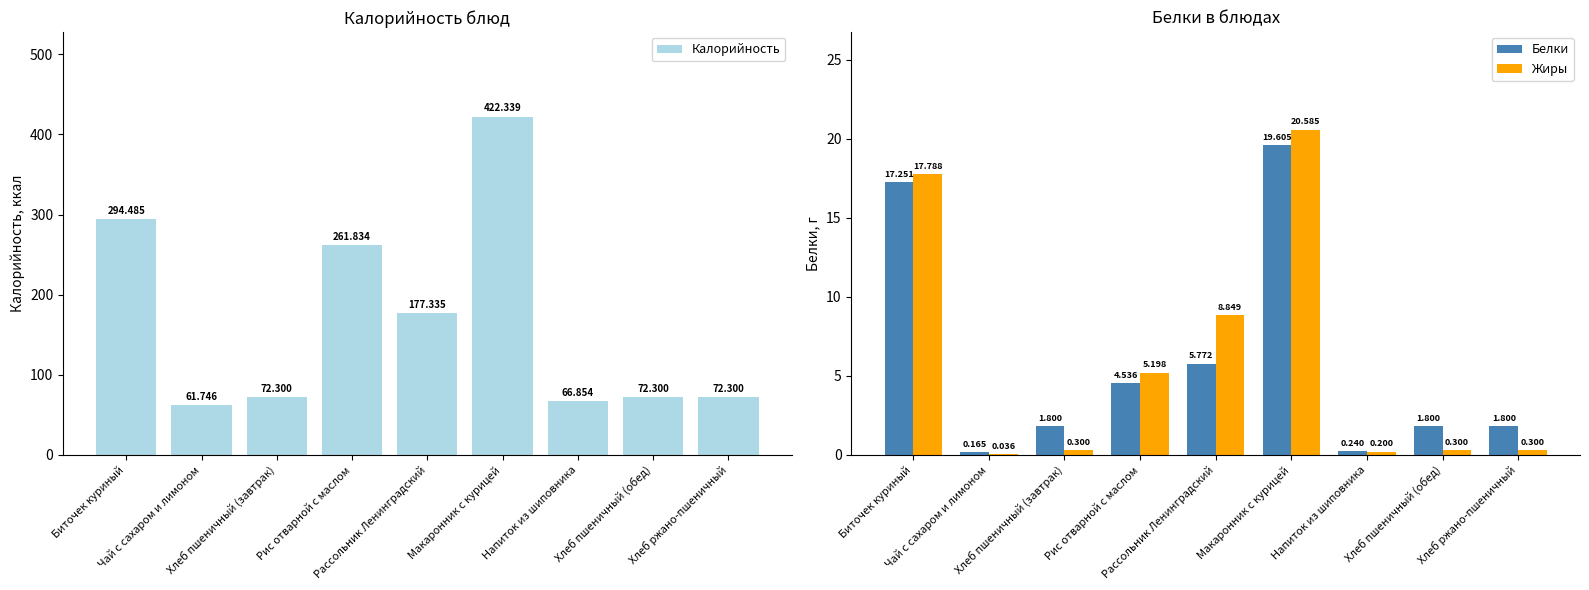

At which category does the chart reach its peak across all series?

Макаронник с курицей